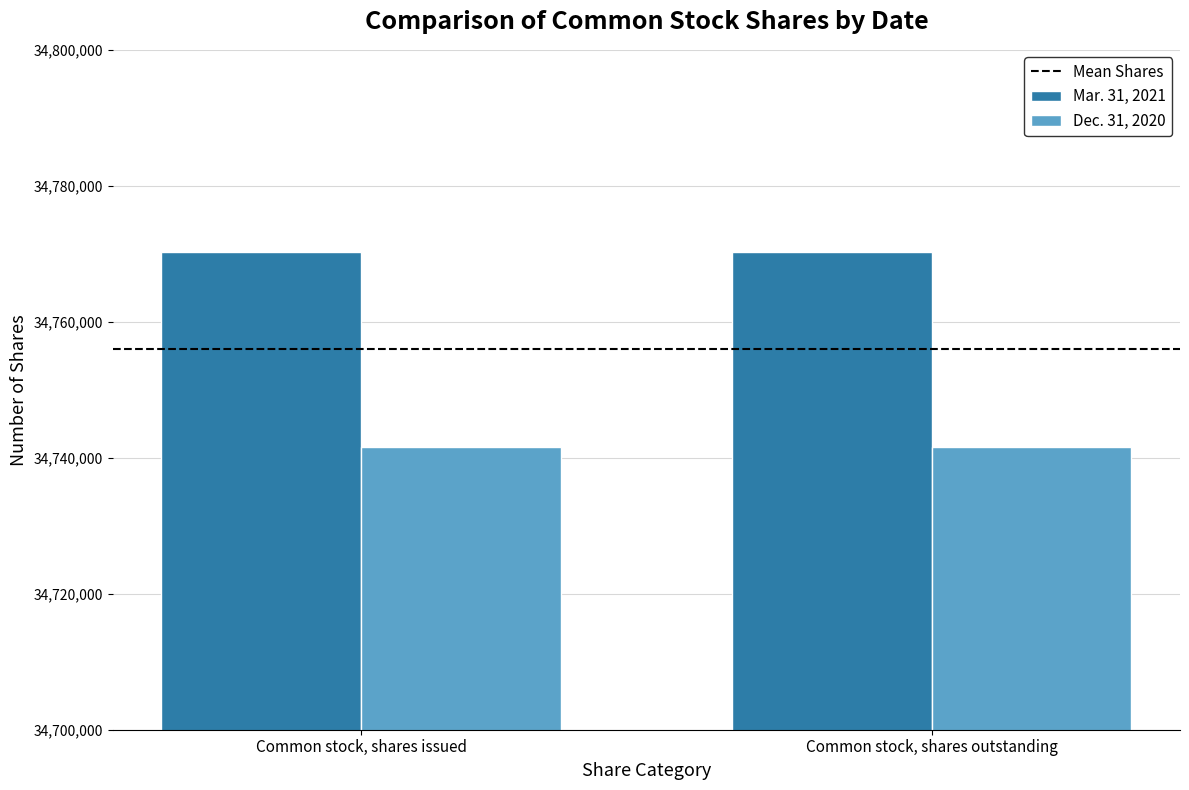

What is the maximum value for Mar. 31, 2021?

34770319